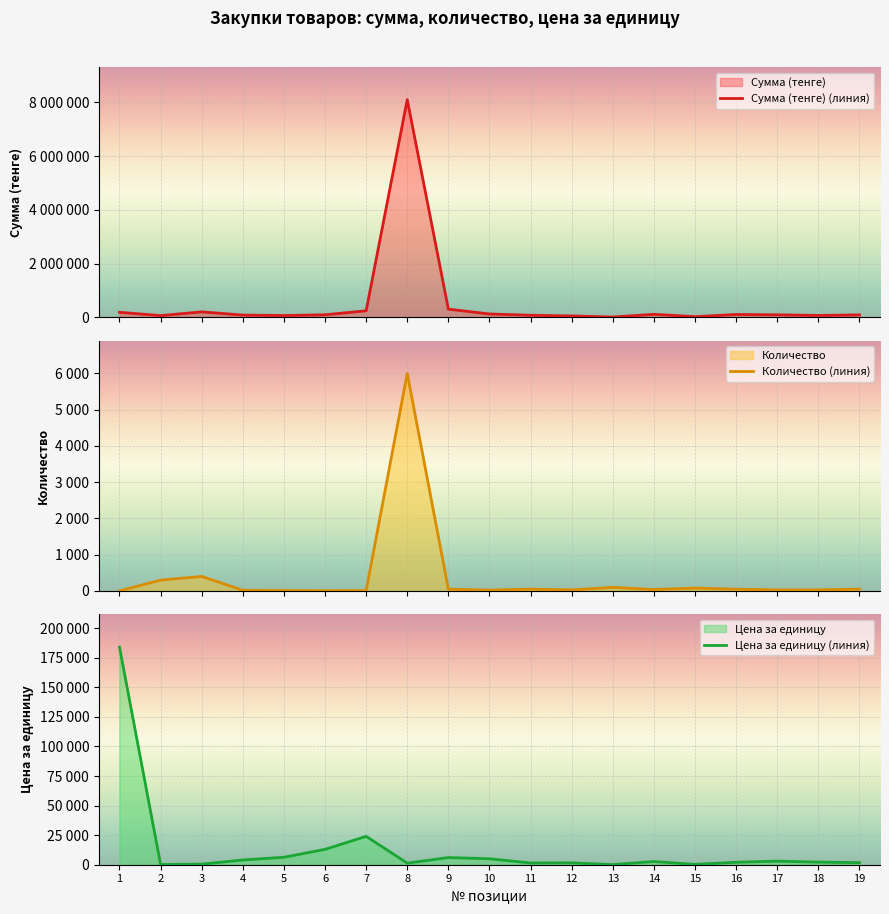

Where is the first local maximum for Цена за единицу (линия)?

7